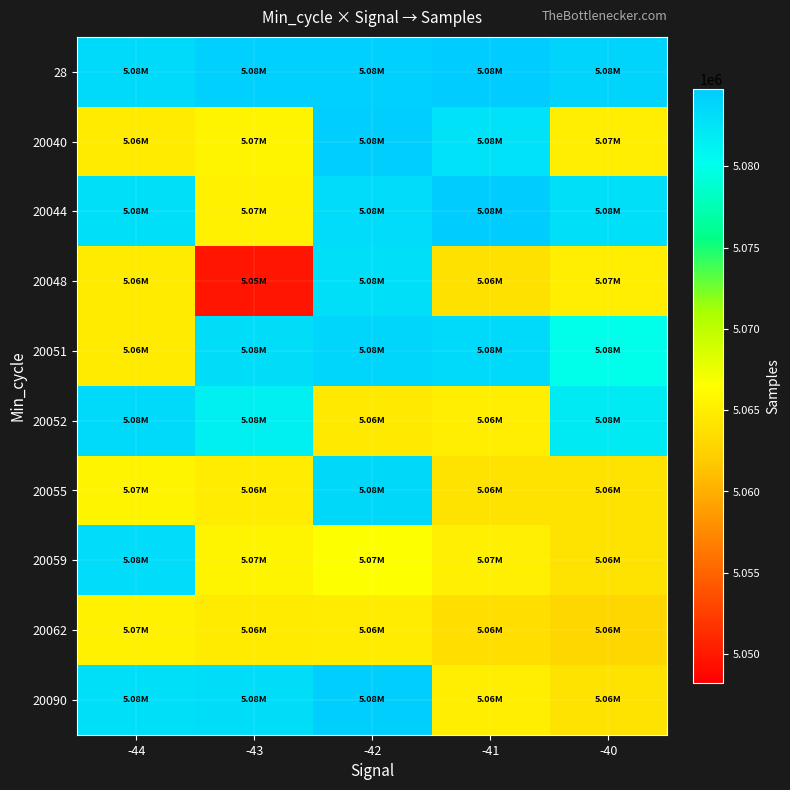

Between -42 and -44, which is larger?

-42